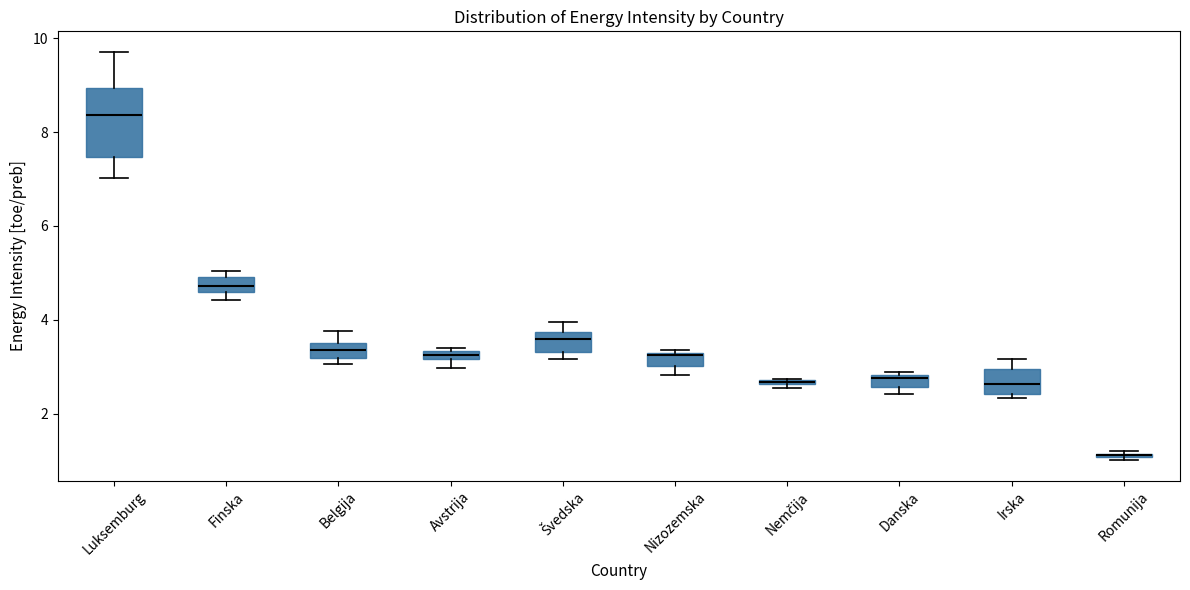

Where is the upper edge of the box for Švedska on the y-axis? The values are not printed on the chart, so give them approximately, as read against the axis.

3.8